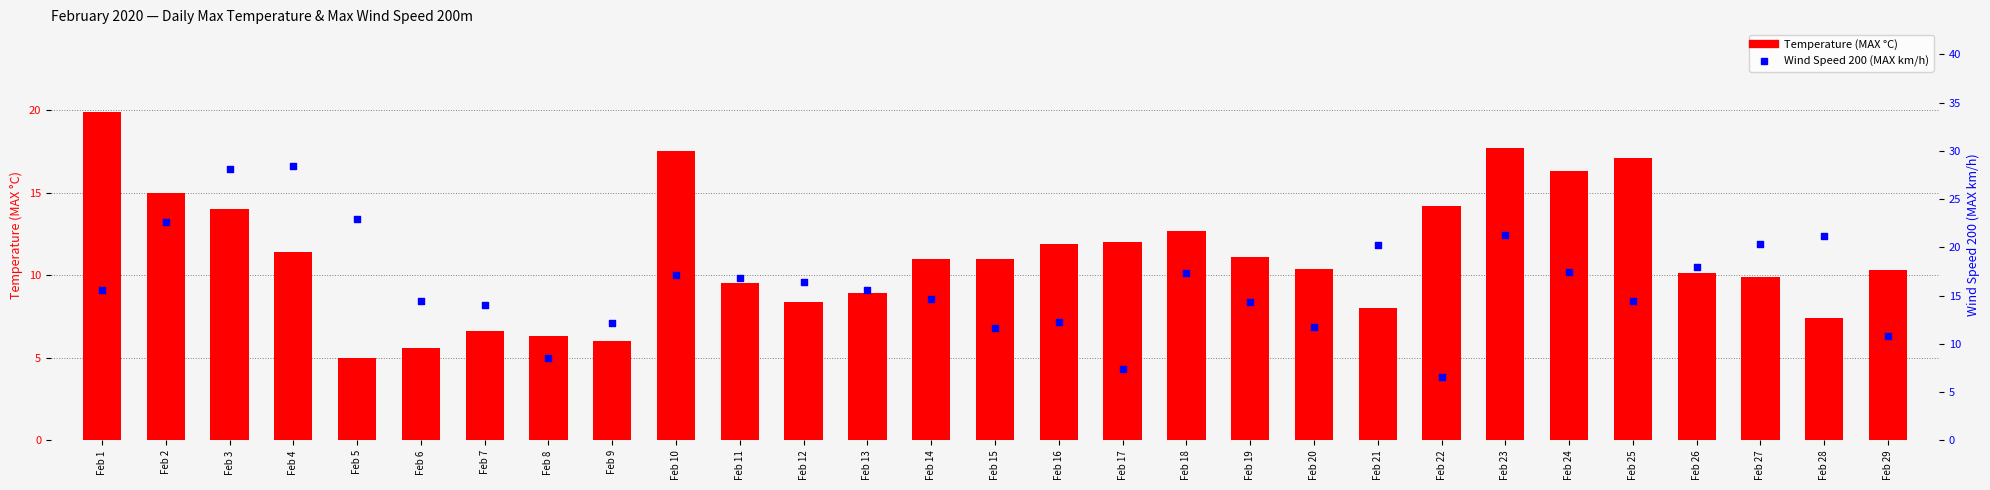

Which series reaches the maximum Y coordinate?

Wind Speed 200 (MAX km/h)